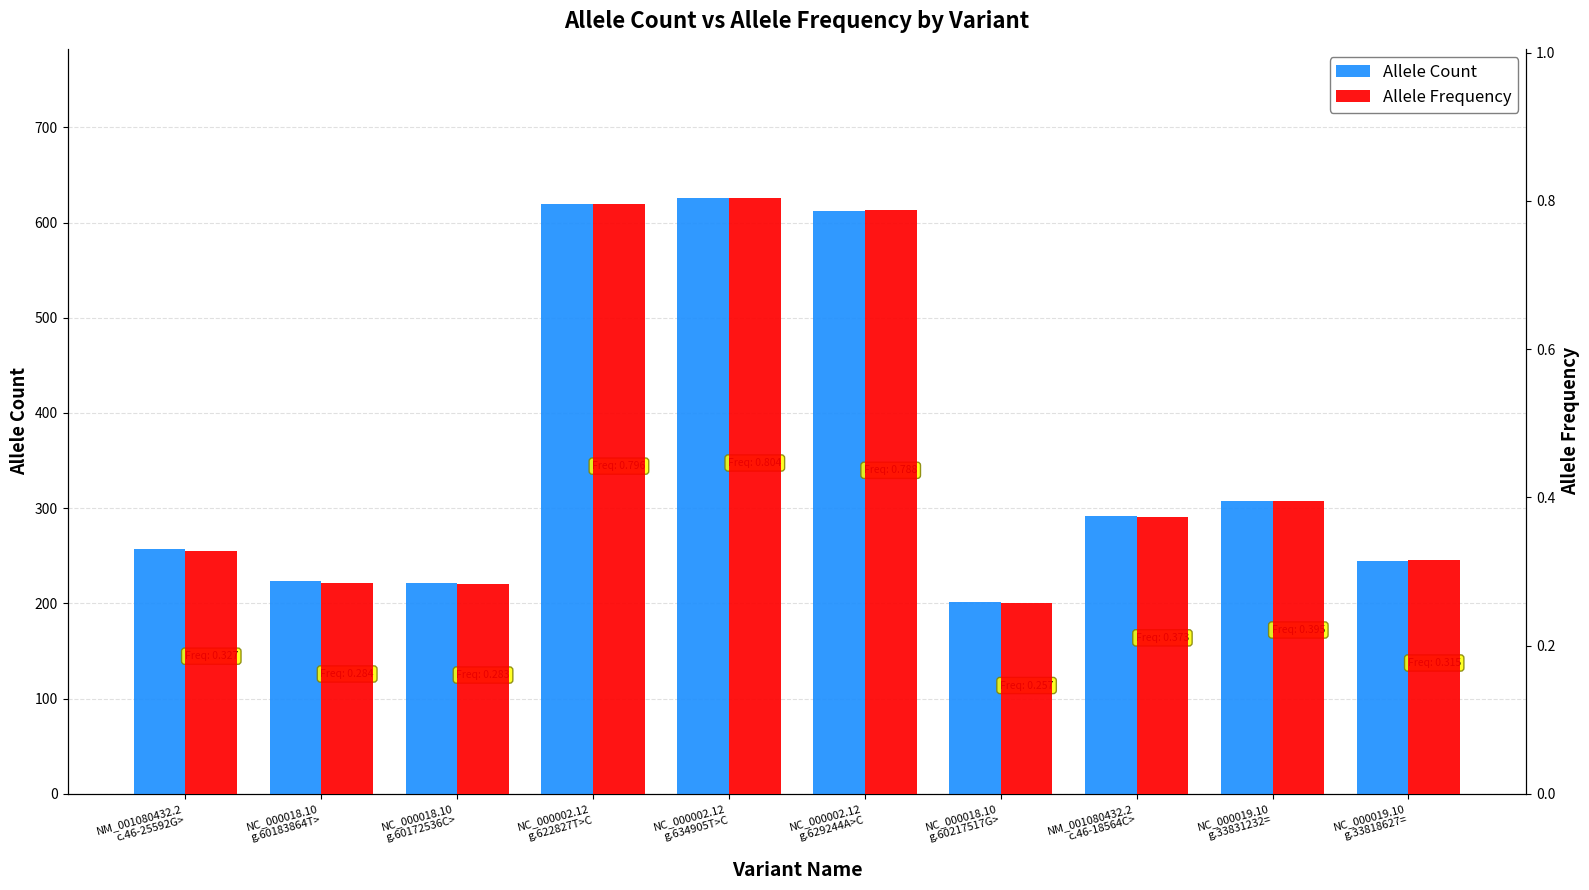

How many Allele Frequency values are between 0 and 1?

10